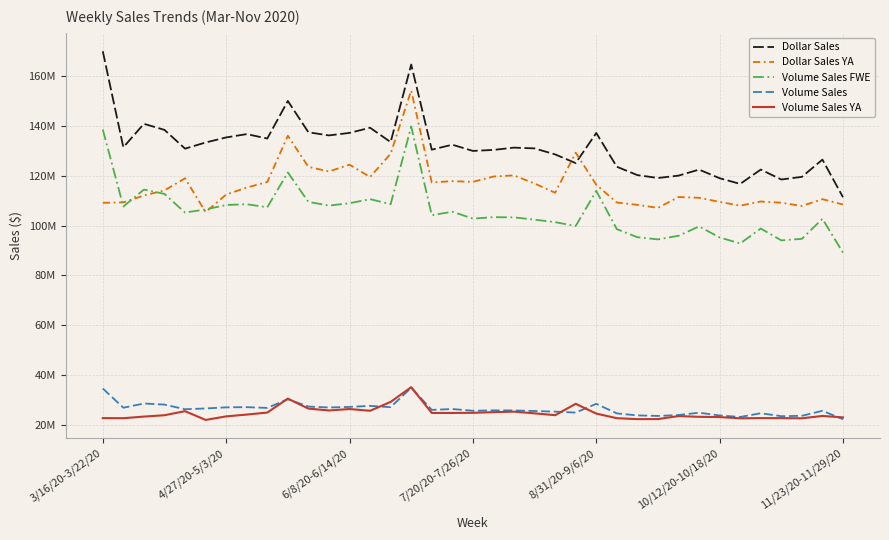

What is the sum of all Dollar Sales values?

4864392971.9